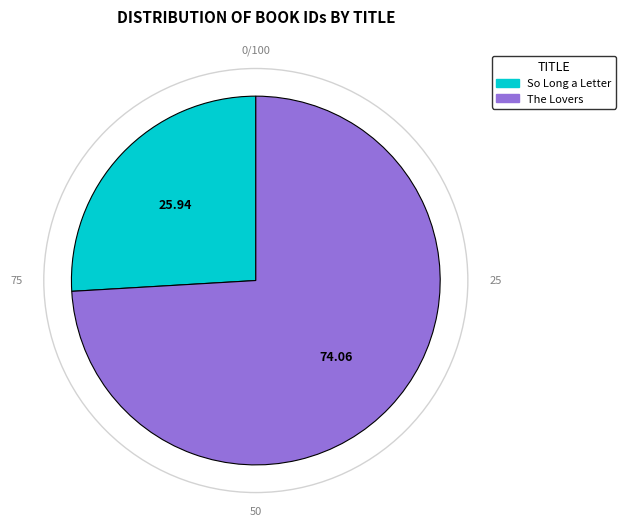

What is the largest slice in the pie chart?

The Lovers